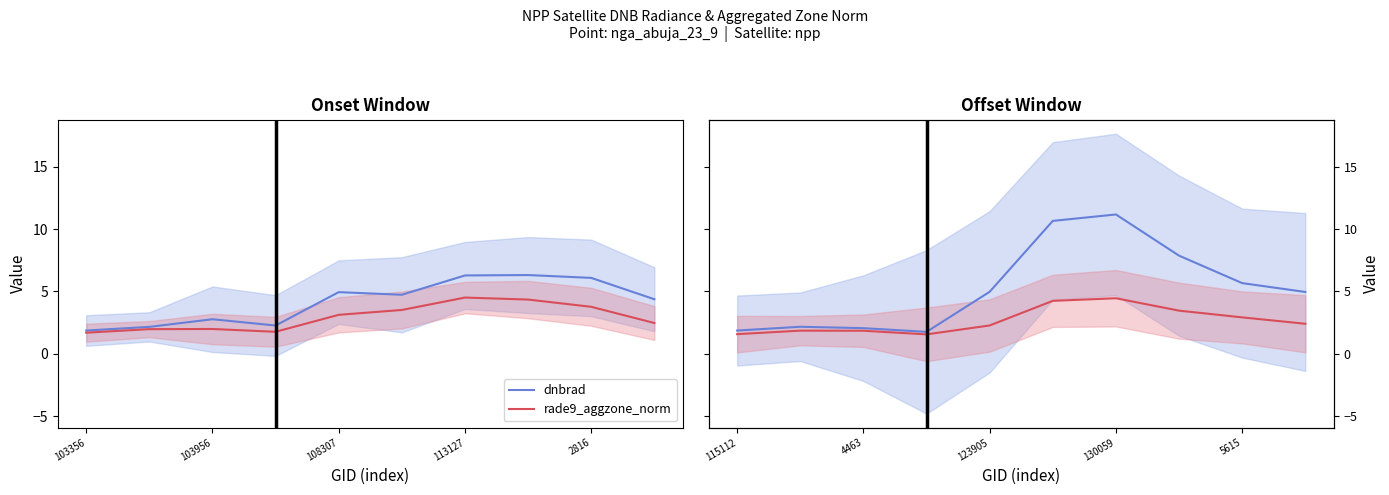

Rank the series at 4463 from highest to lowest value.

dnbrad, rade9_aggzone_norm